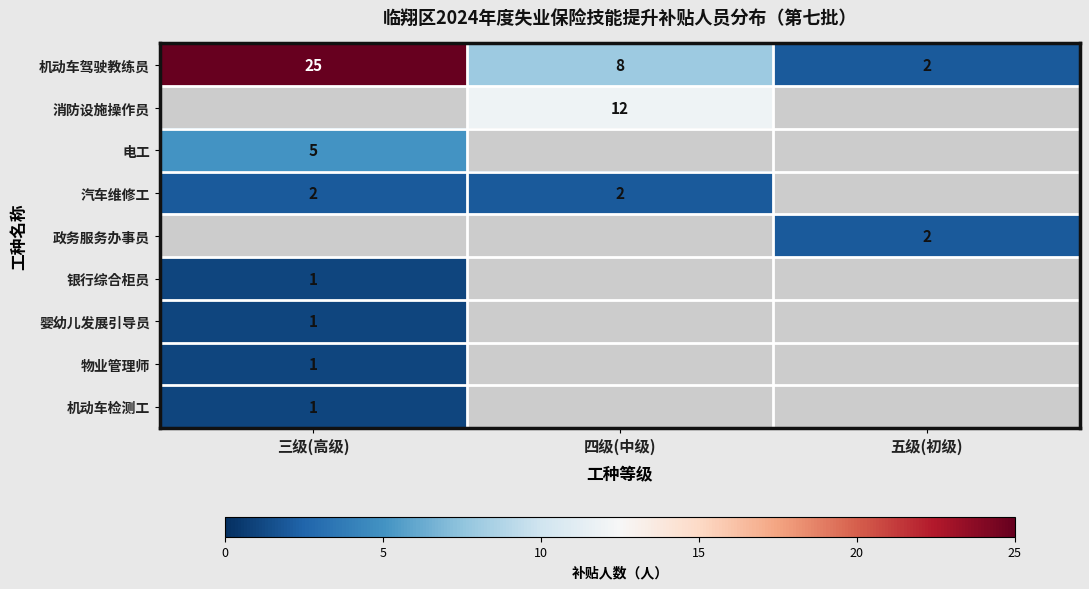

True or false: 政务服务办事员 has a value of 2 at 五级(初级).

True